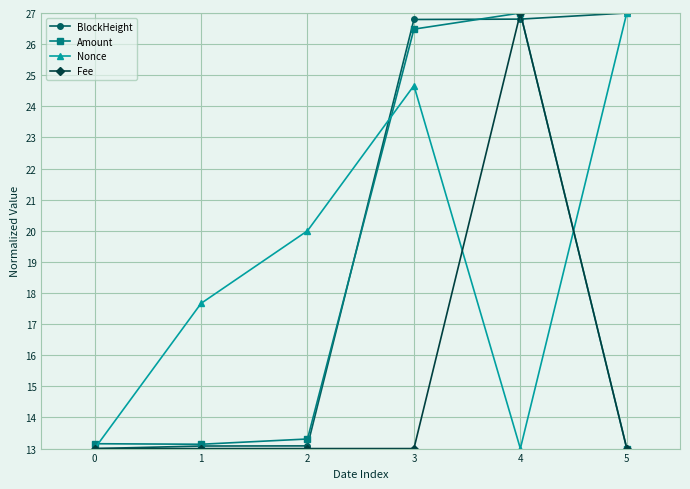

How many data points in BlockHeight are above 26?

3